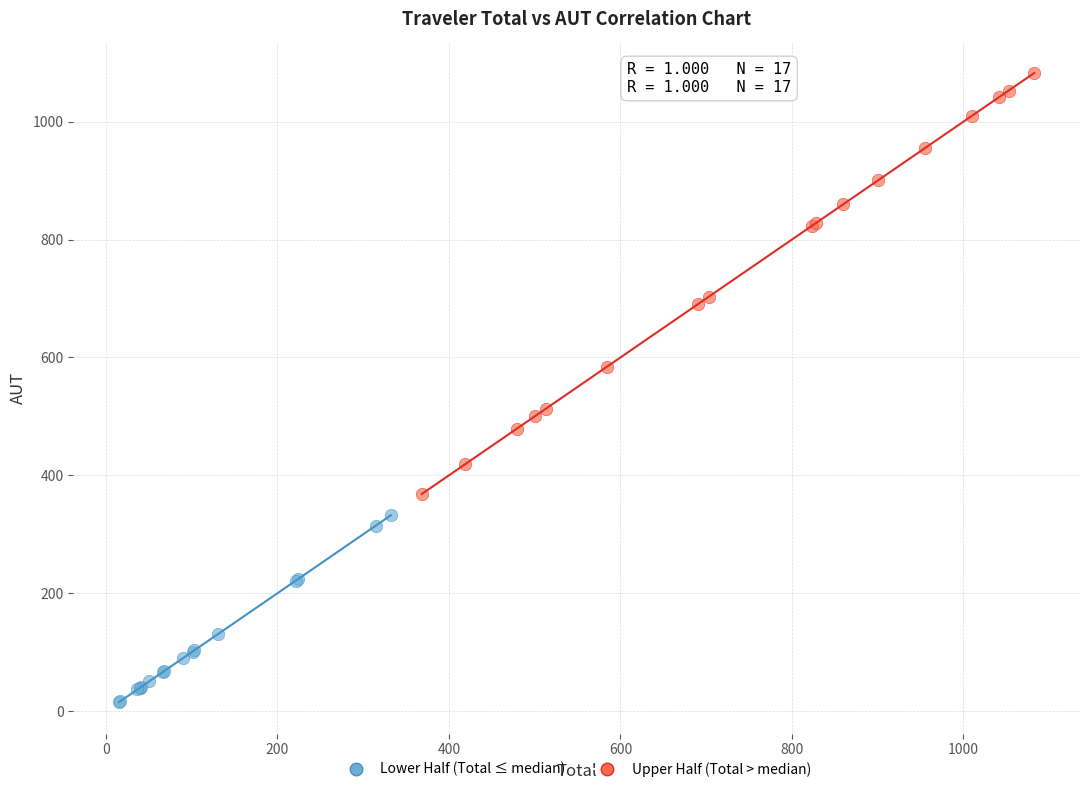

Which series has the widest spread of Y values?

Upper Half (Total > median)